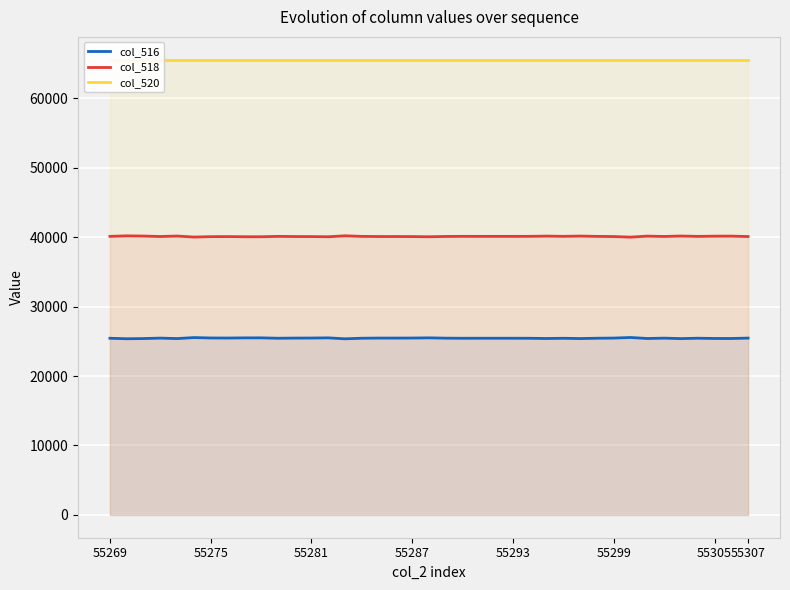

How many data points does each series have?

39